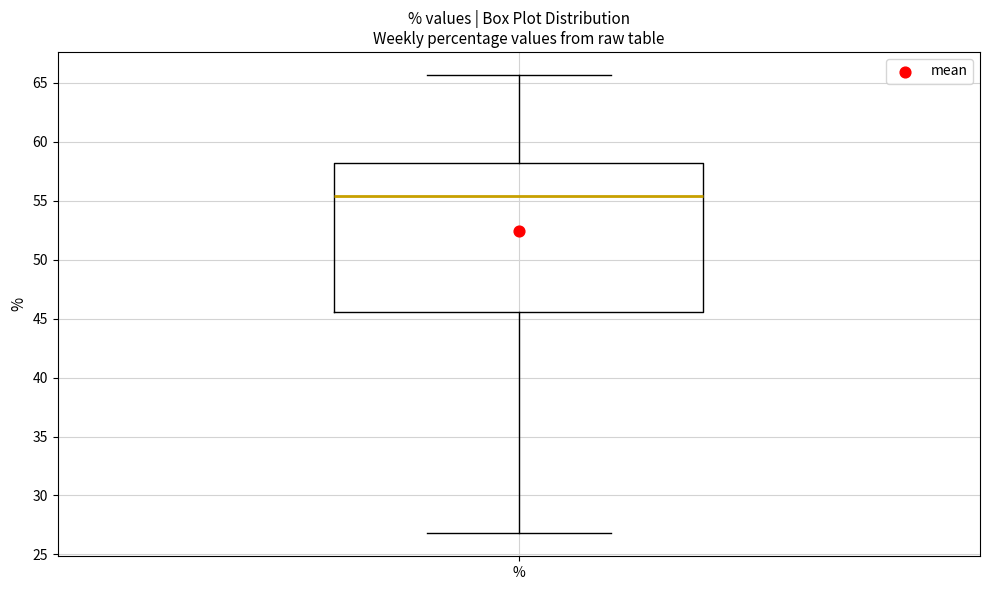

Where is the lower edge of the box for % on the y-axis? The values are not printed on the chart, so give them approximately, as read against the axis.

45.5